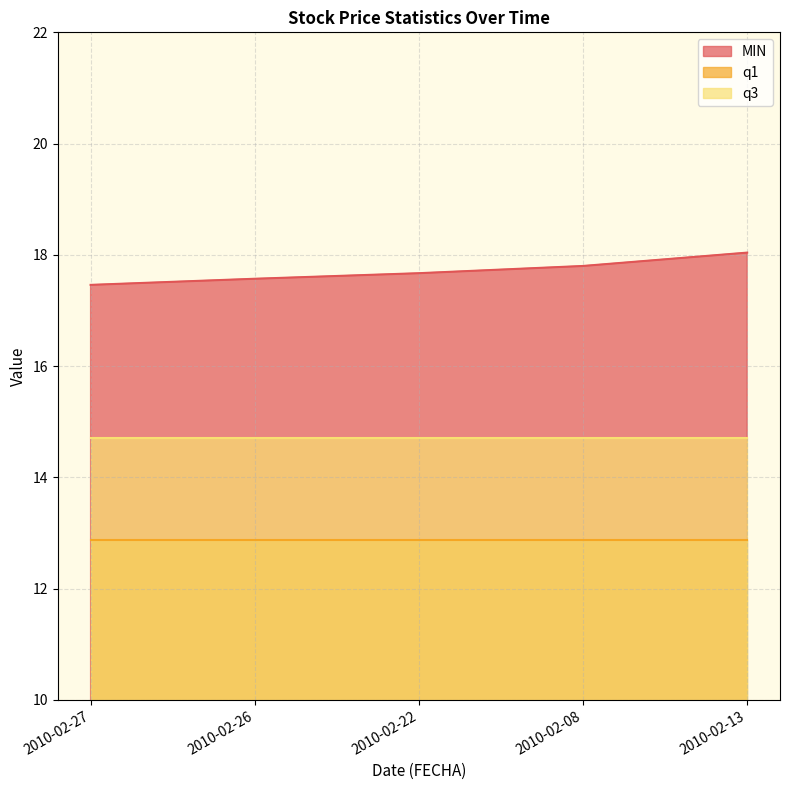

True or false: MIN and q3 cross at least once.

False